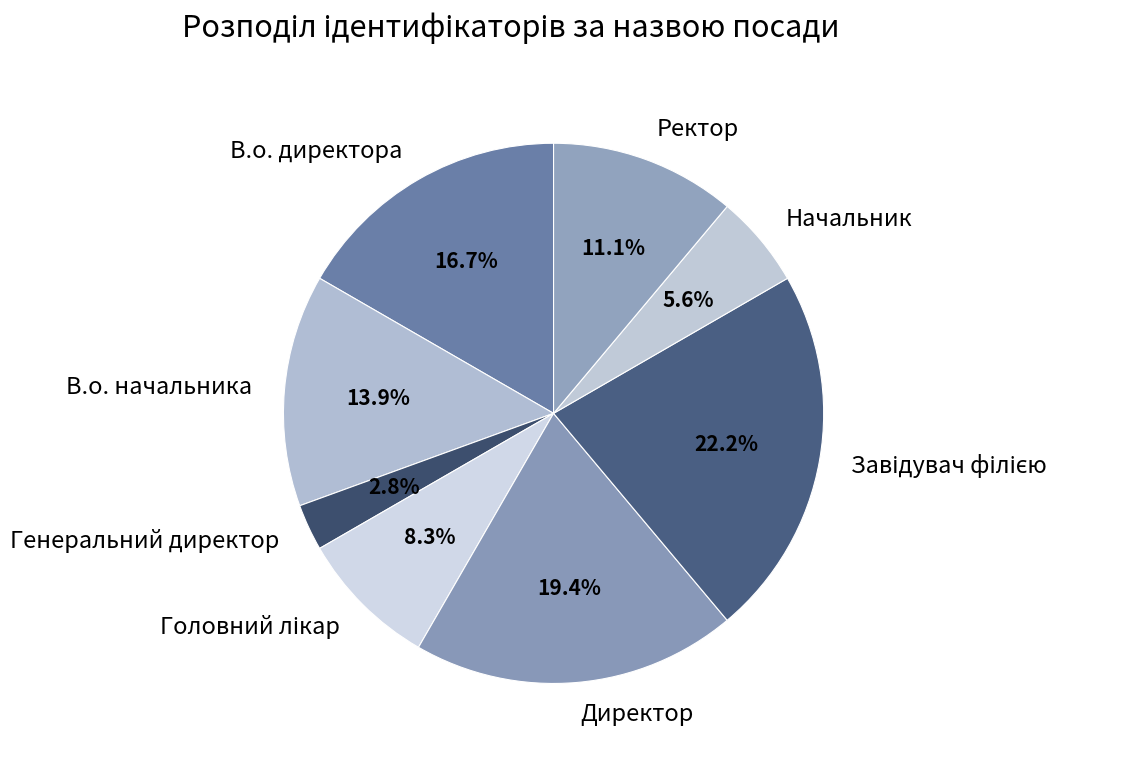

Count the number of slices in the pie.

8